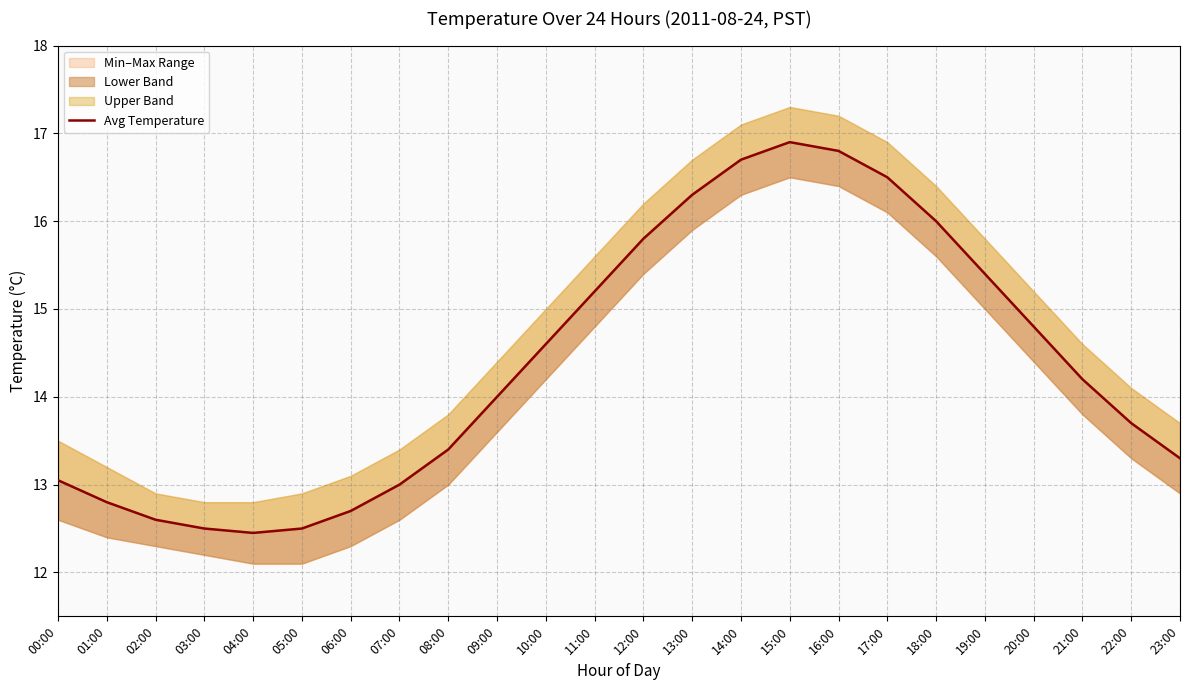

Where is the data nearest to the value 14?

09:00